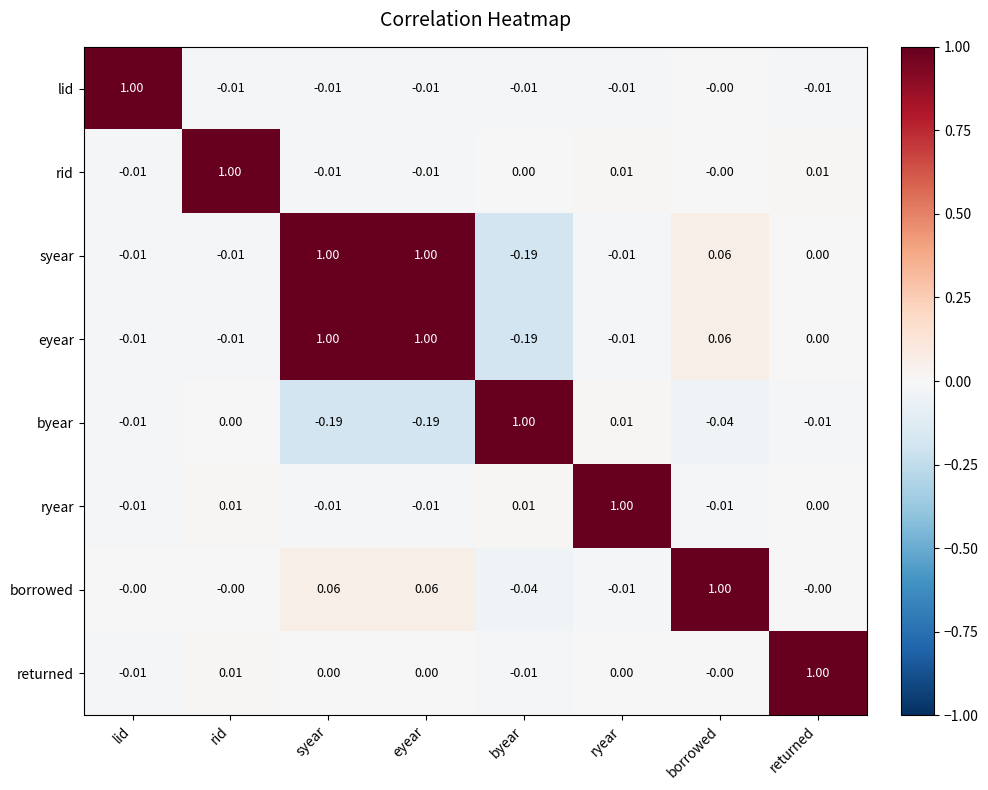

What is the spread (max minus min) of values at rid?

1.0